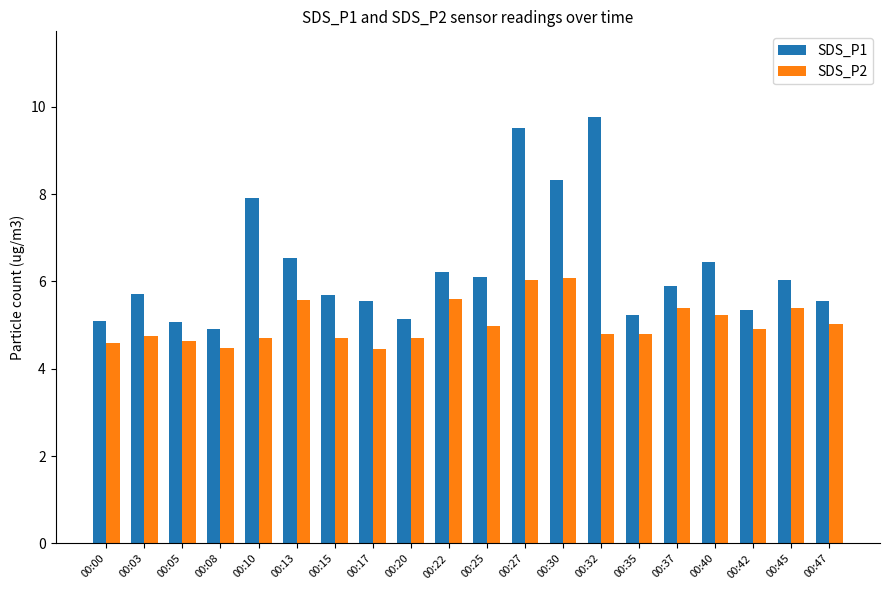

What is the maximum value shown in the chart?

9.8